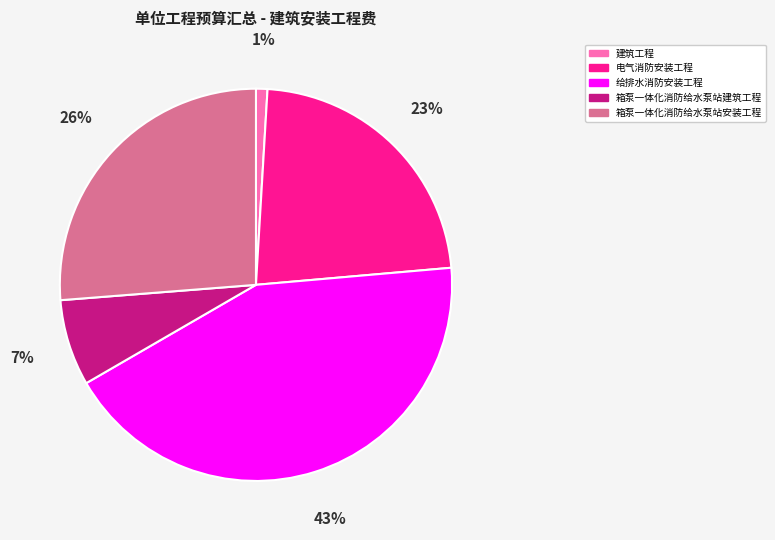

Is the sum of 电气消防安装工程 and 箱泵一体化消防给水泵站安装工程 greater than half?

No